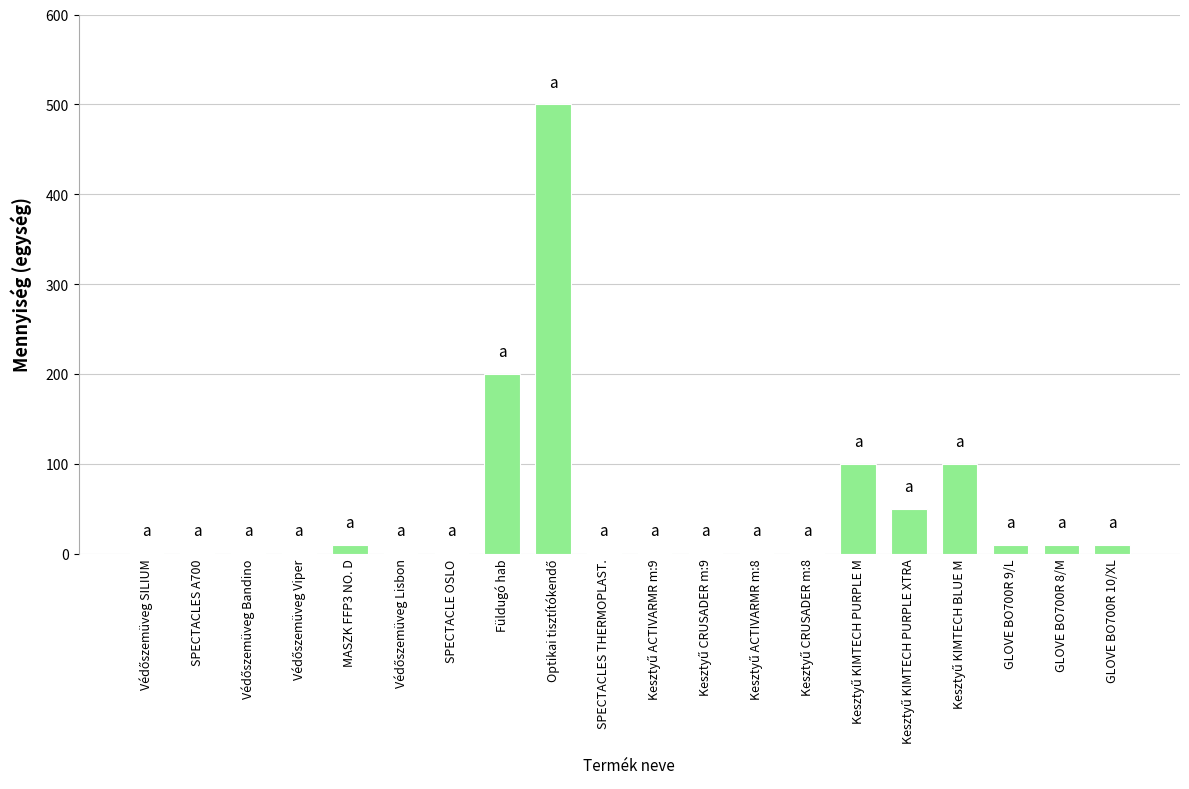

Are the bars grouped side by side (vs. stacked)?

No